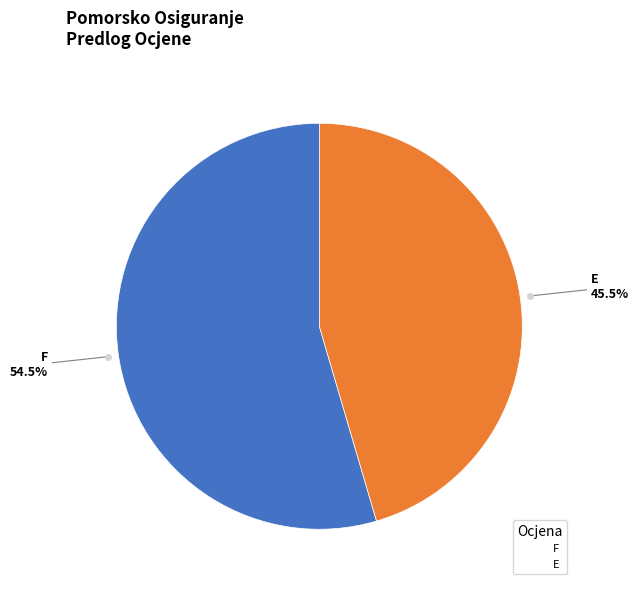

Is it true that E is 9% of the pie?

False